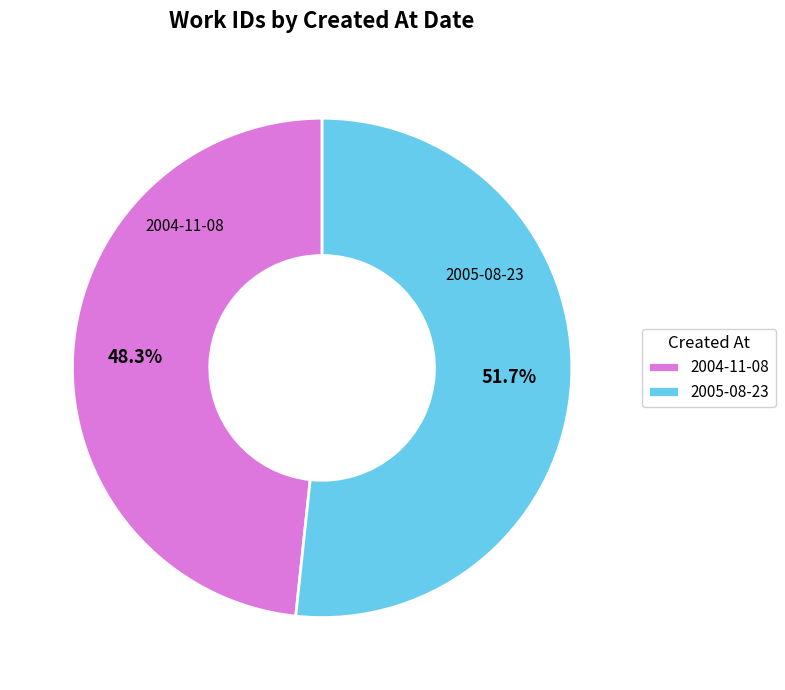

To the nearest percent, what portion does 2005-08-23 represent?

52%